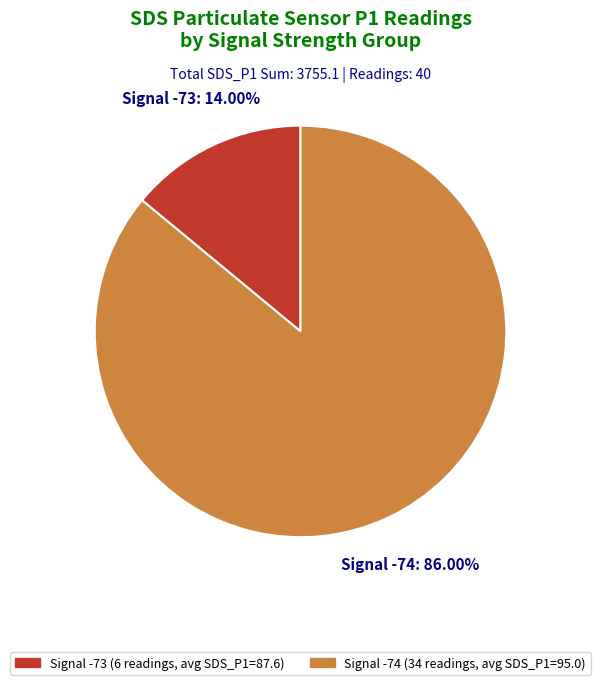

Is there any slice that represents more than half of the pie?

Yes